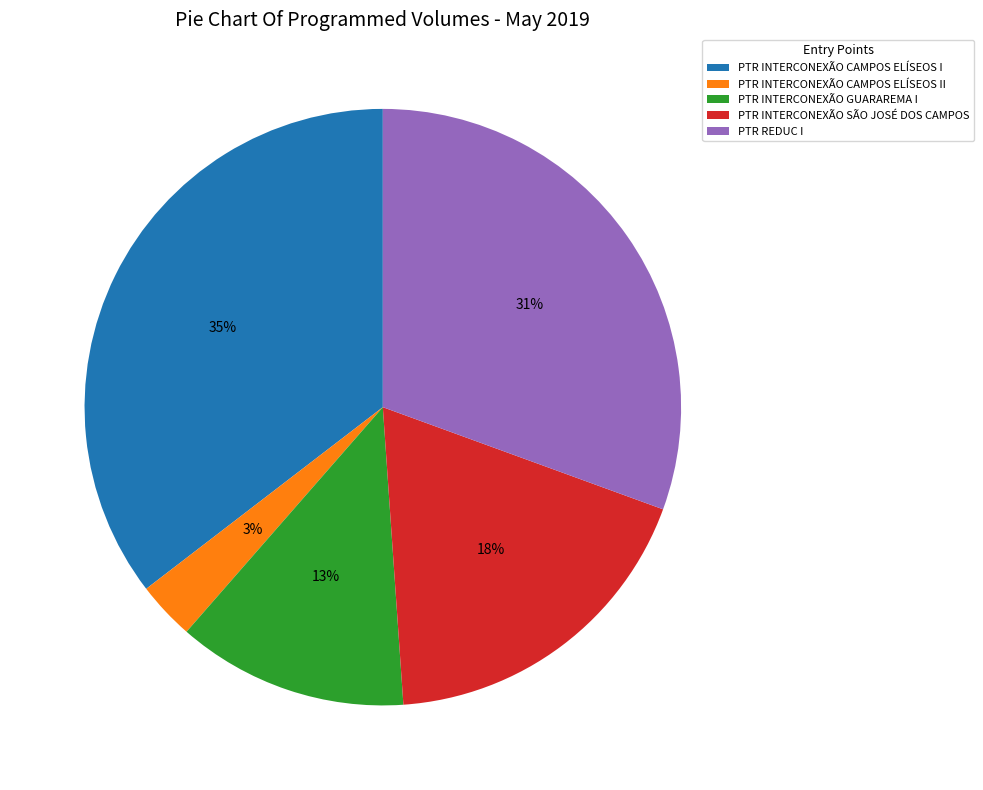

Which slice is the smallest?

PTR INTERCONEXÃO CAMPOS ELÍSEOS II